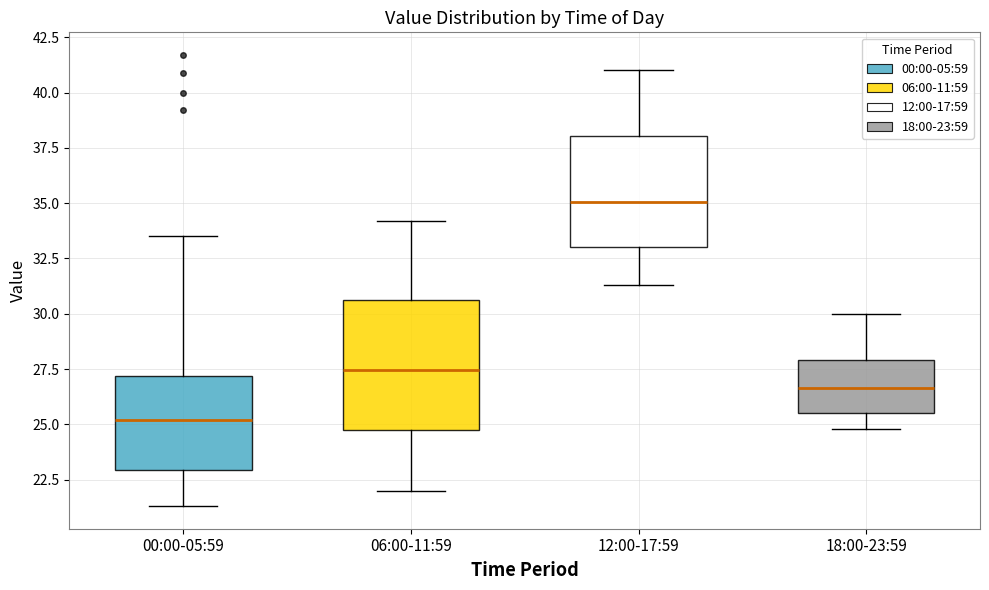

Which box has the highest median line?

12:00-17:59